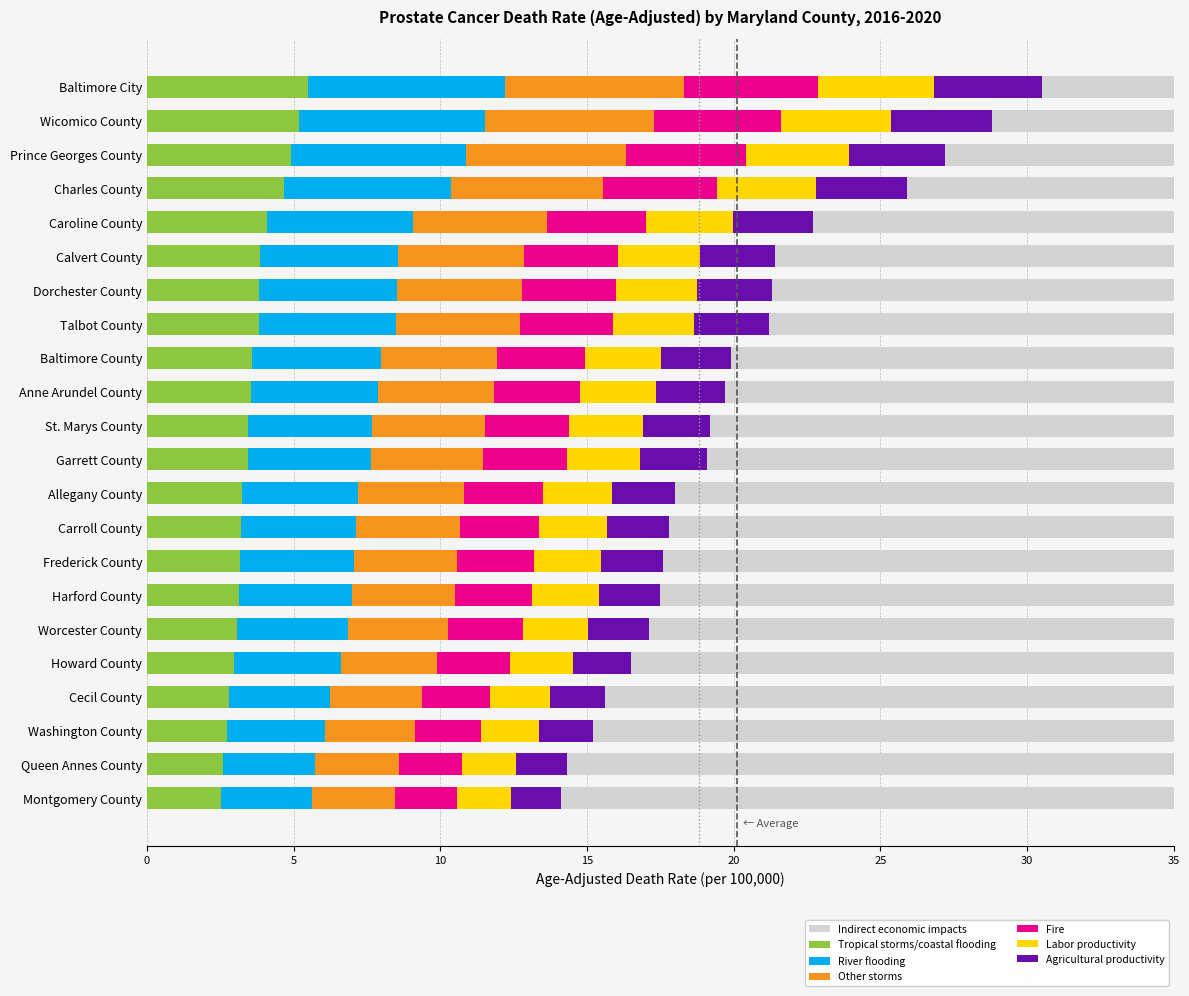

Is it true that Other storms equals 1.8 at Washington County?

False